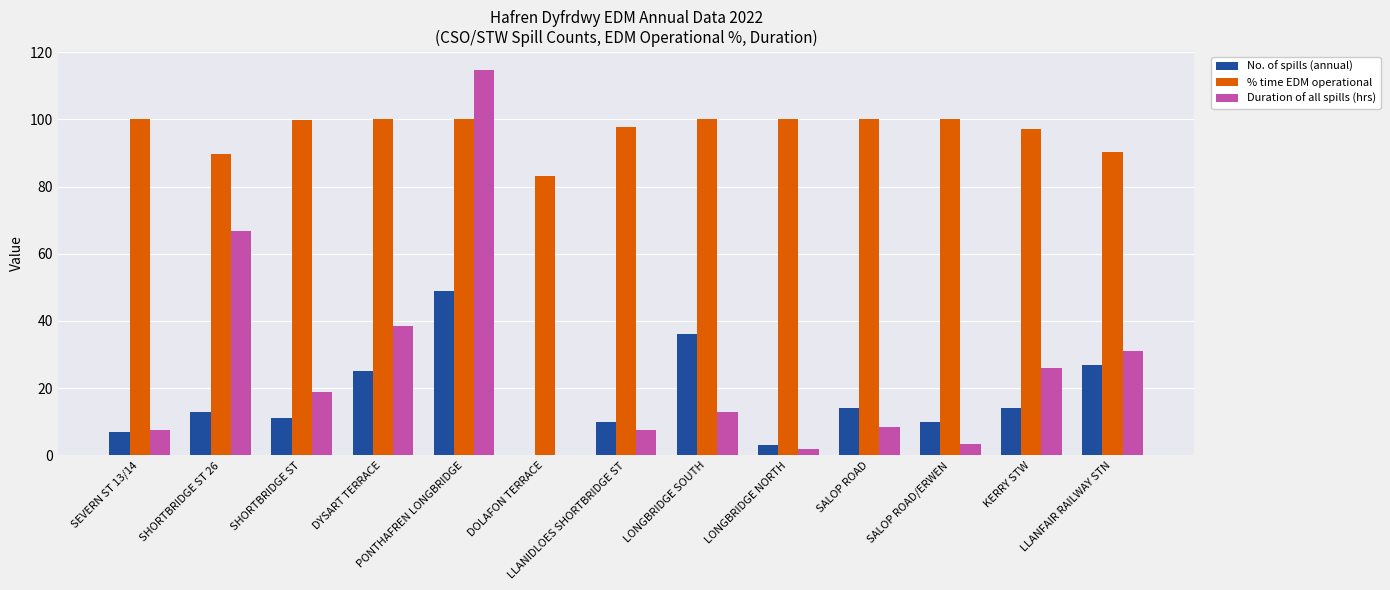

At which label does No. of spills (annual) reach its peak?

PONTHAFREN LONGBRIDGE